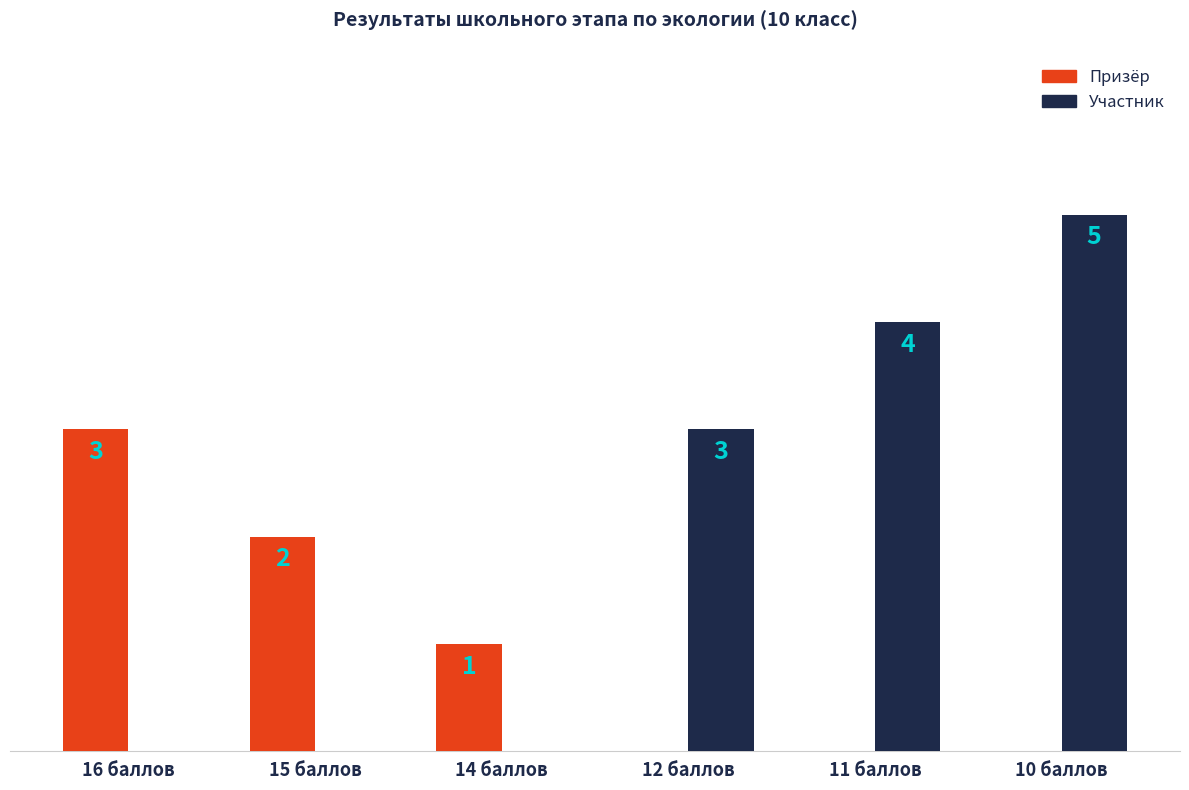

At which category does the chart reach its peak across all series?

10 баллов